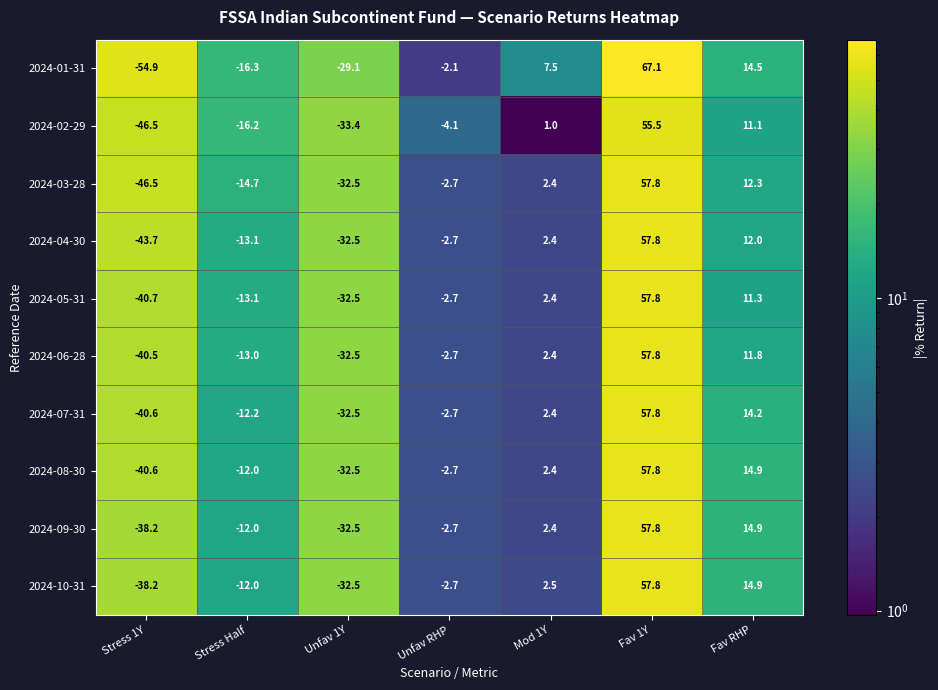

At which label does 2024-03-28 first exceed -2?

Mod 1Y